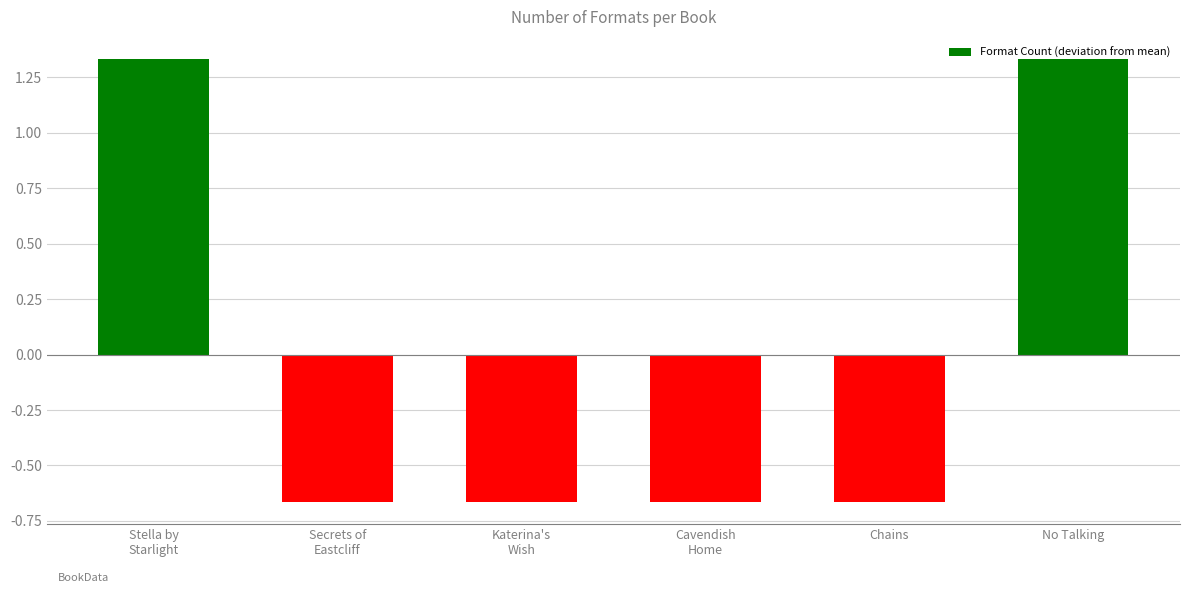

What is the difference between the maximum and minimum values?

2.0